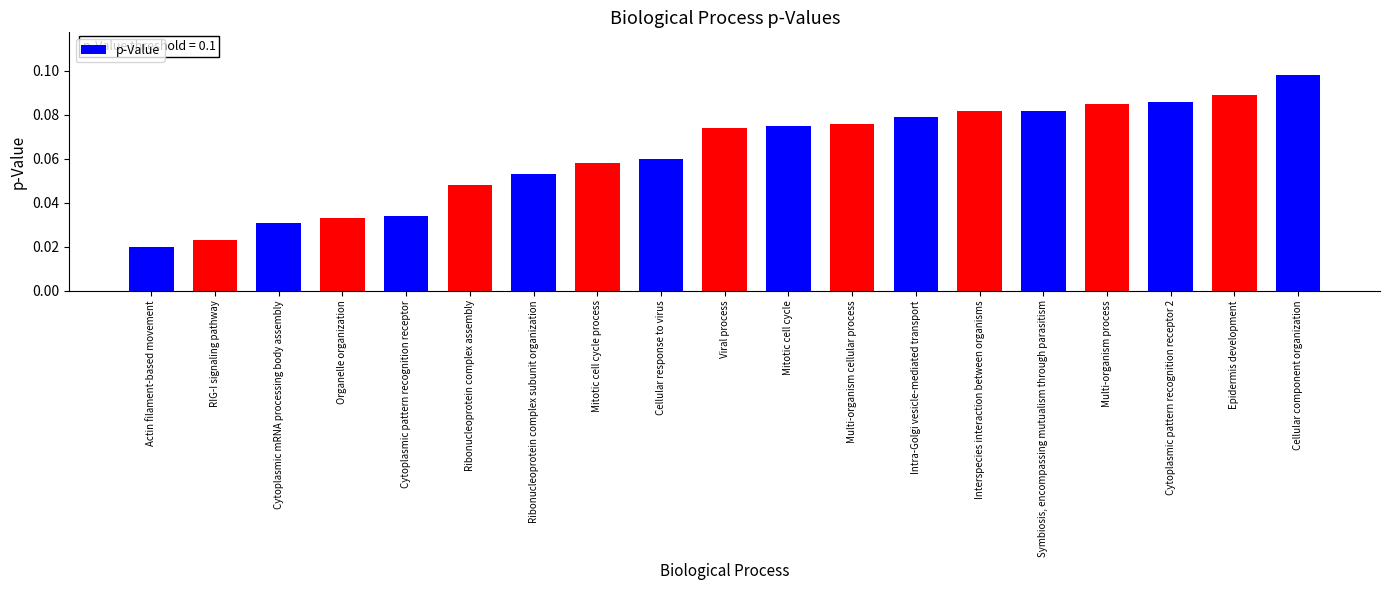

Is it true that the value at Symbiosis, encompassing mutualism through parasitism is 0.0?

False